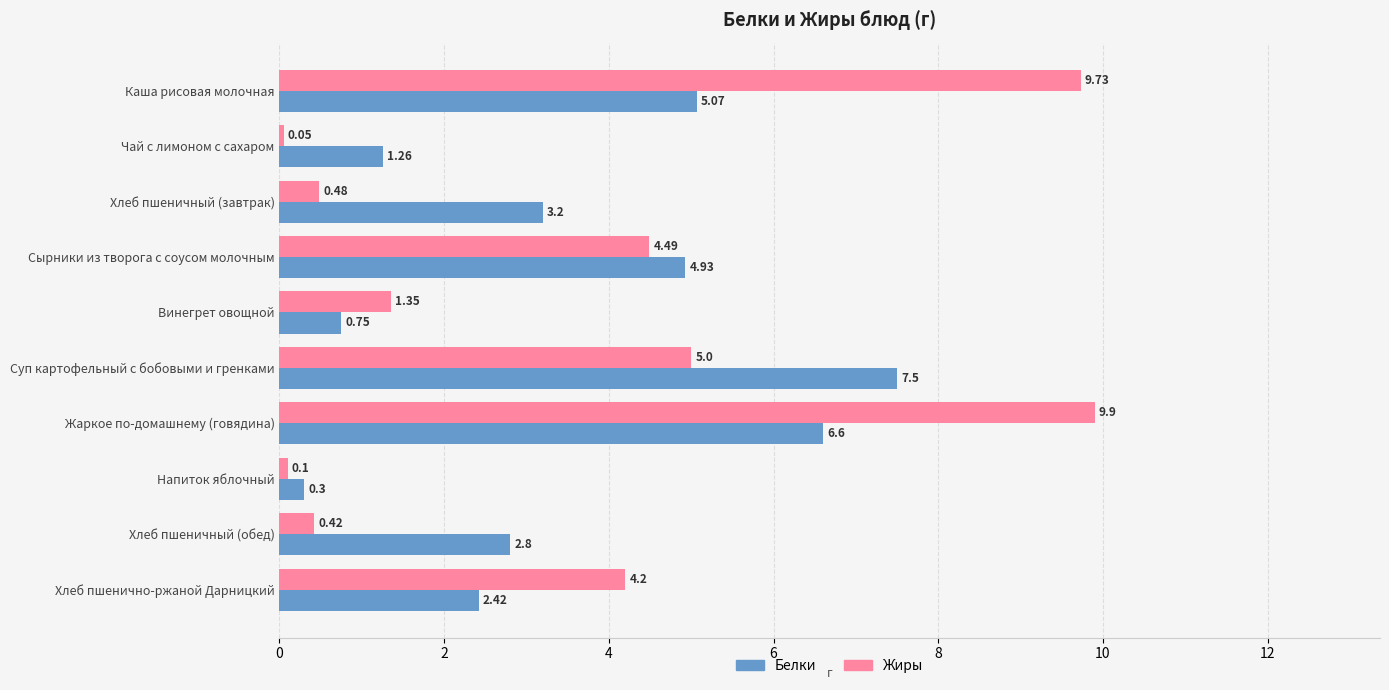

What is the spread (max minus min) of values at Чай с лимоном с сахаром?

1.2